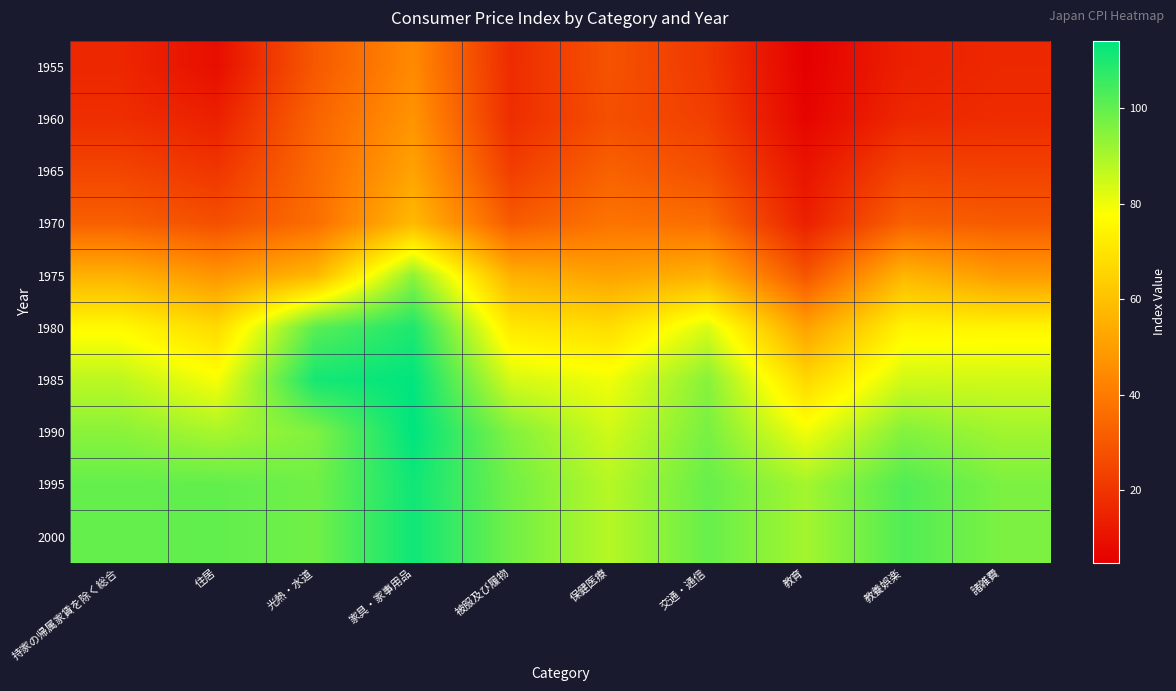

How many distinct data groups are displayed?

10